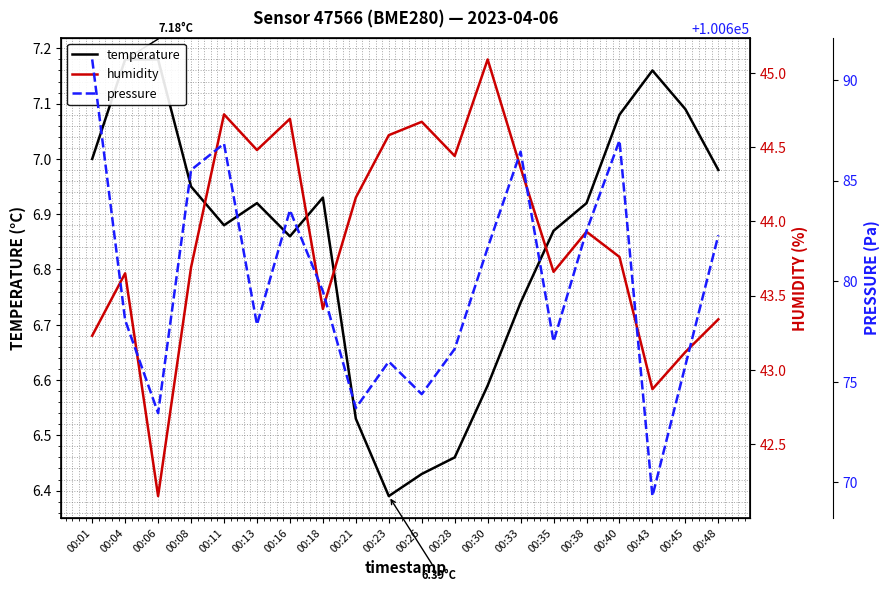

Where is the first local maximum for pressure?

00:11